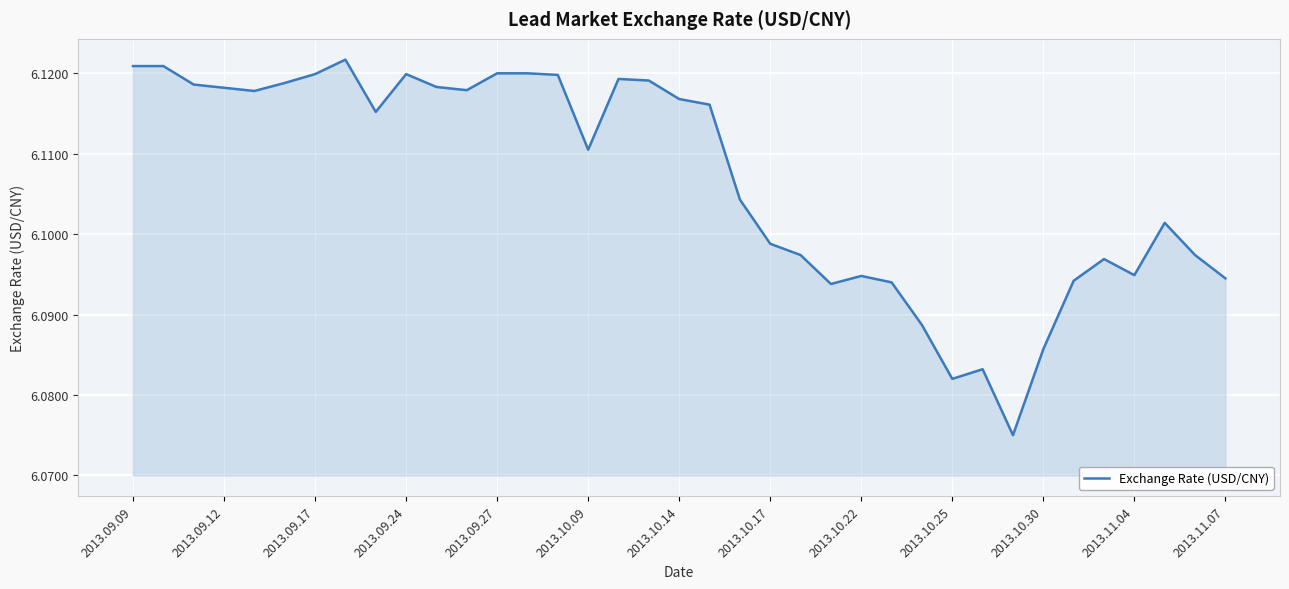

Which has a higher value, 2013.10.14 or 2013.10.25?

2013.10.14